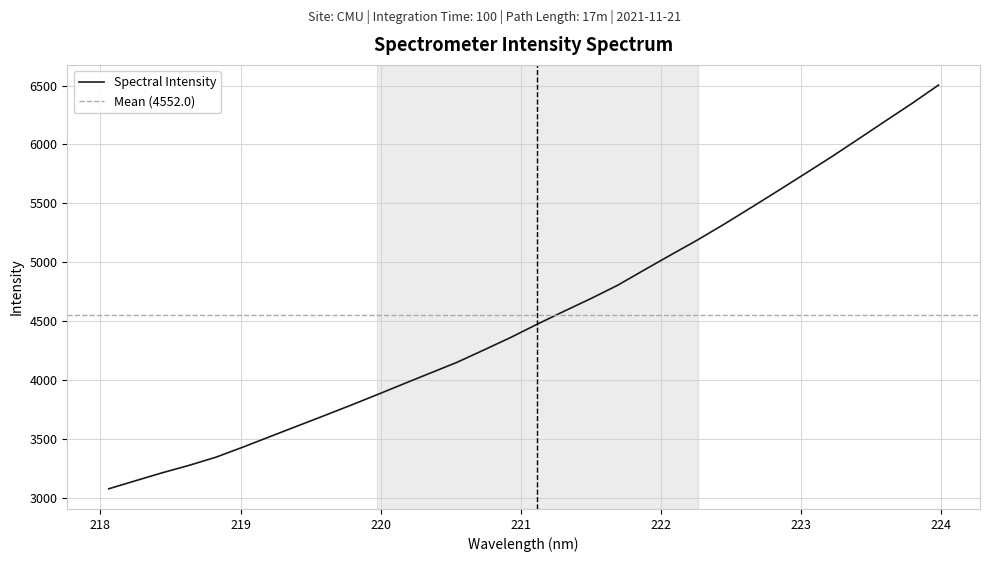

Which label corresponds to the largest value in the chart?

223.9802